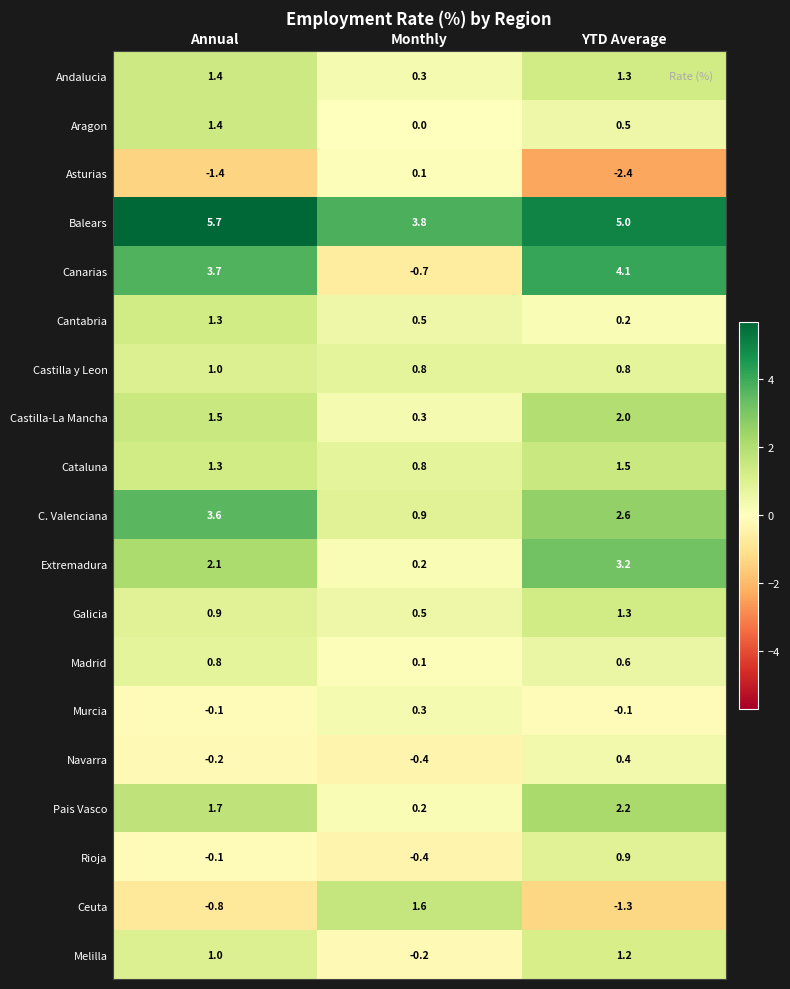

Read the C. Valenciana value at Monthly.

0.9